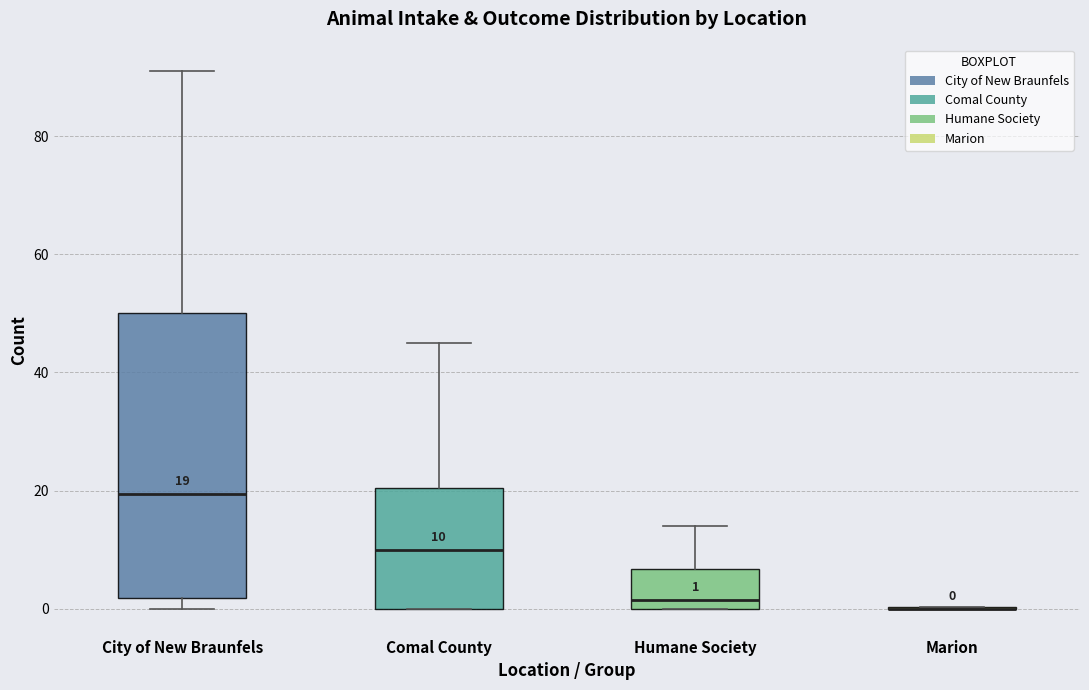

Which box is the tallest, from its lower edge to its upper edge?

City of New Braunfels